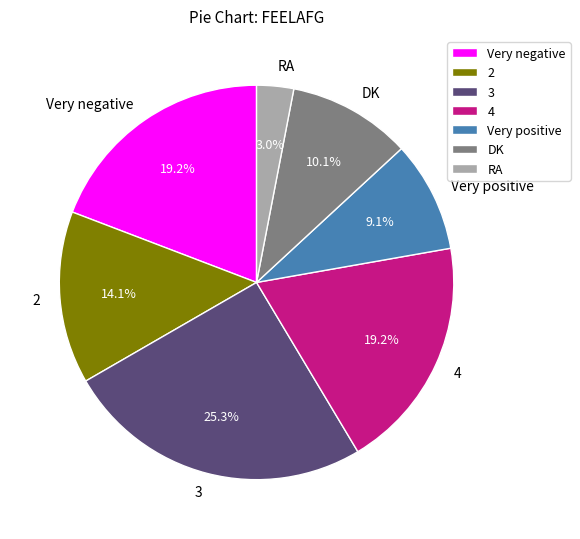

Which category has the biggest portion of the pie?

3